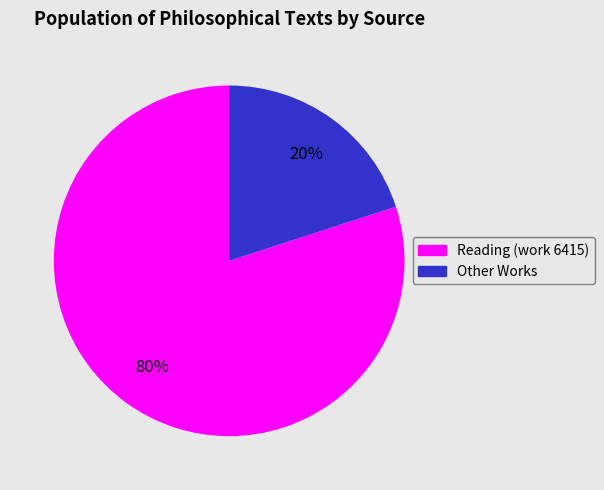

Is there any slice that represents more than half of the pie?

Yes